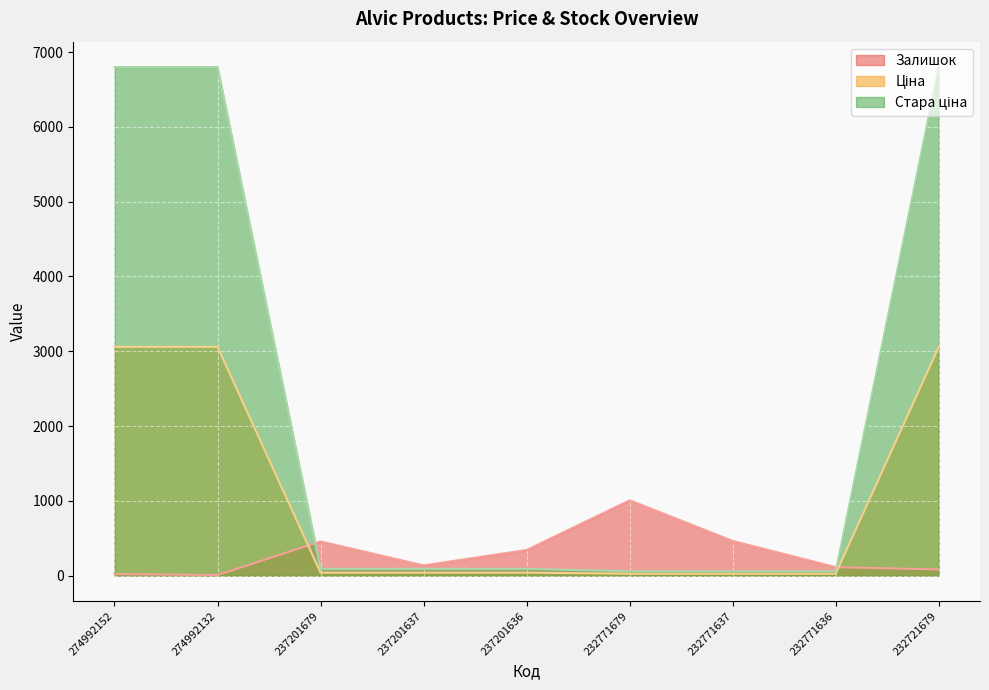

What value does the Залишок series have at 232771637?

465.0